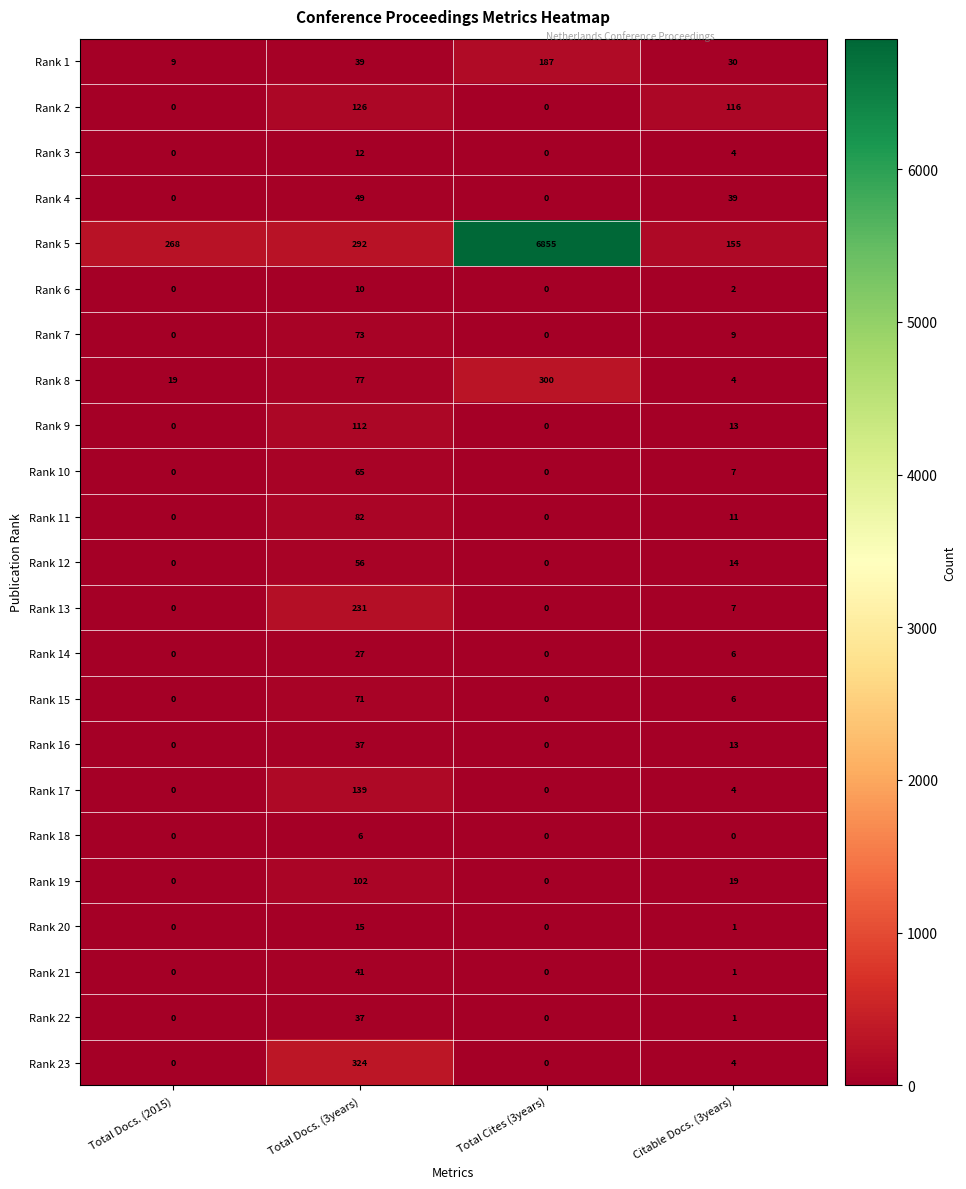

Where is Rank 14 nearest to the value 13?

Citable Docs. (3years)